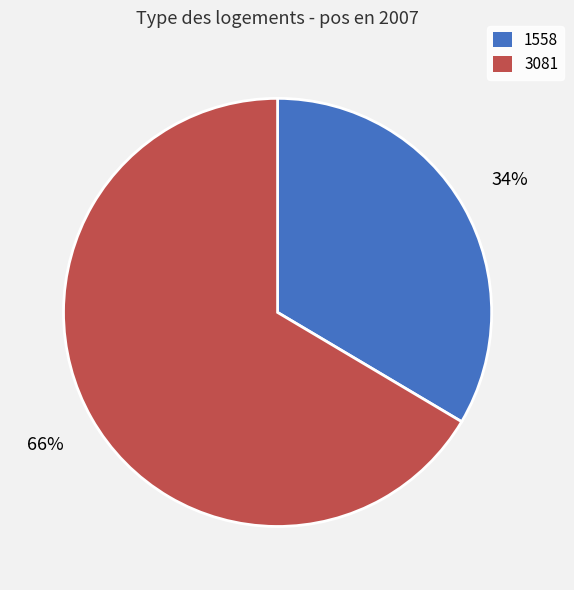

To the nearest percent, what is the average slice percentage?

50%